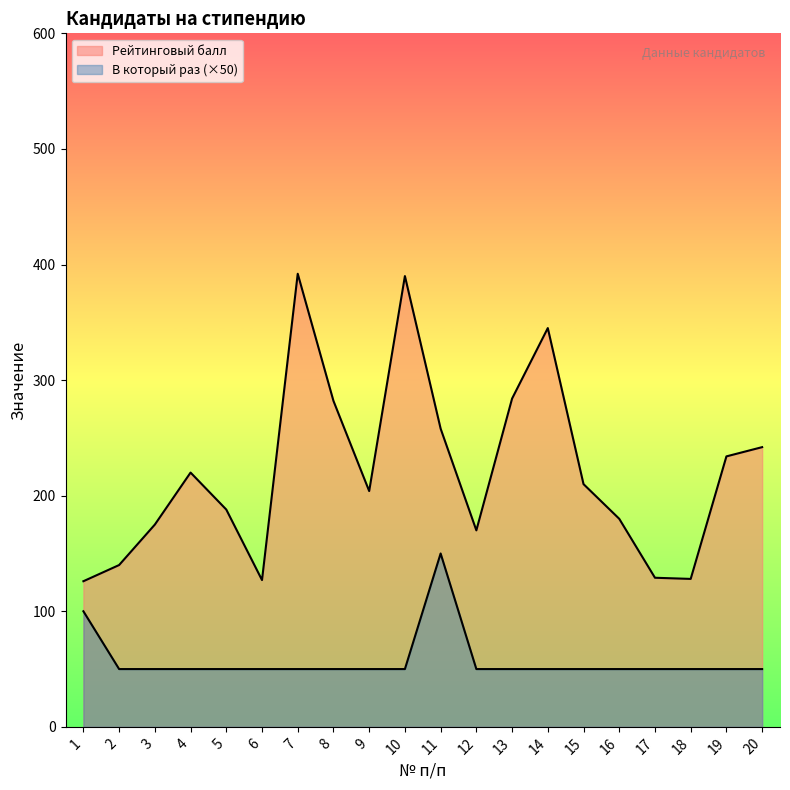

What is the value of the В который раз point at the 3rd from the left?

50